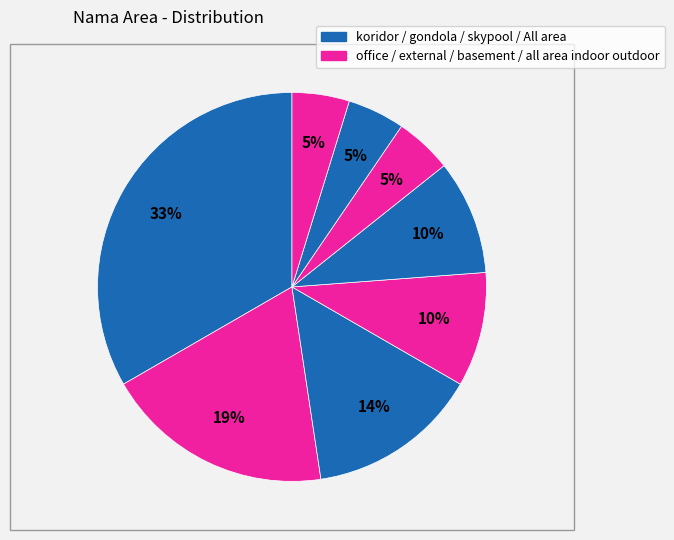

Count the number of slices in the pie.

8